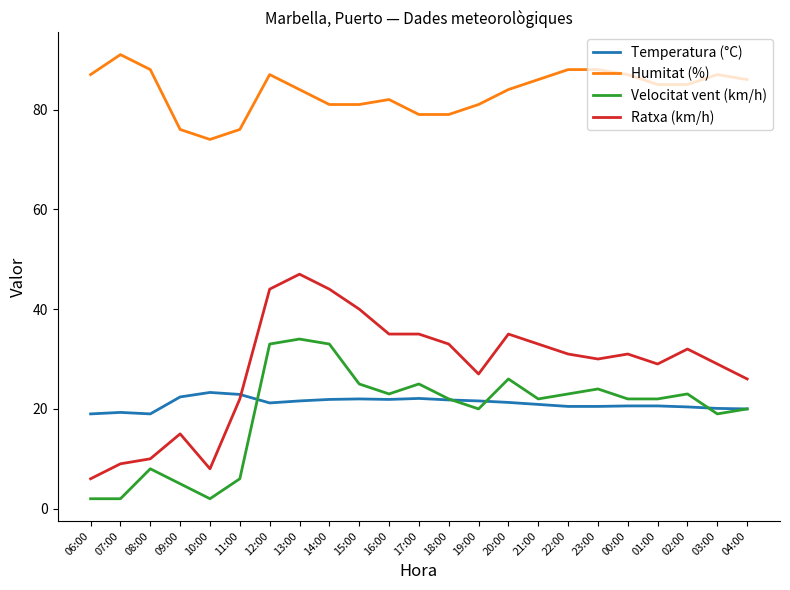

What is the difference between the highest and lowest values at 14:00?

59.1